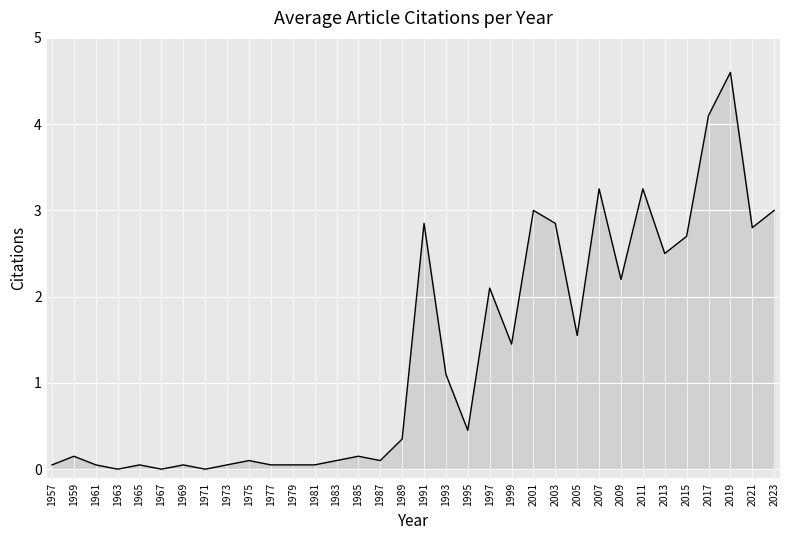

What is the sum of the values at 2013 and 1975?

2.6